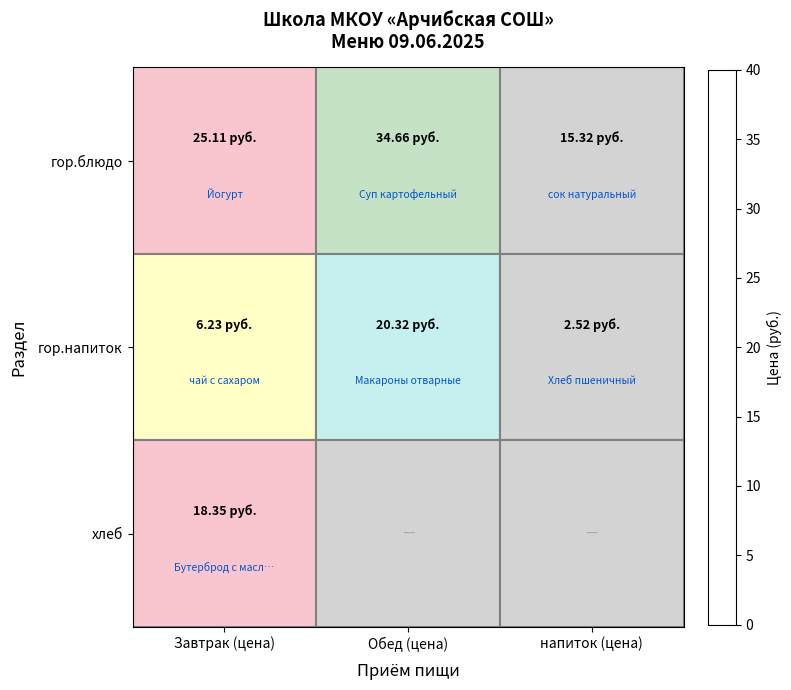

What is the minimum value shown in the chart?

2.5